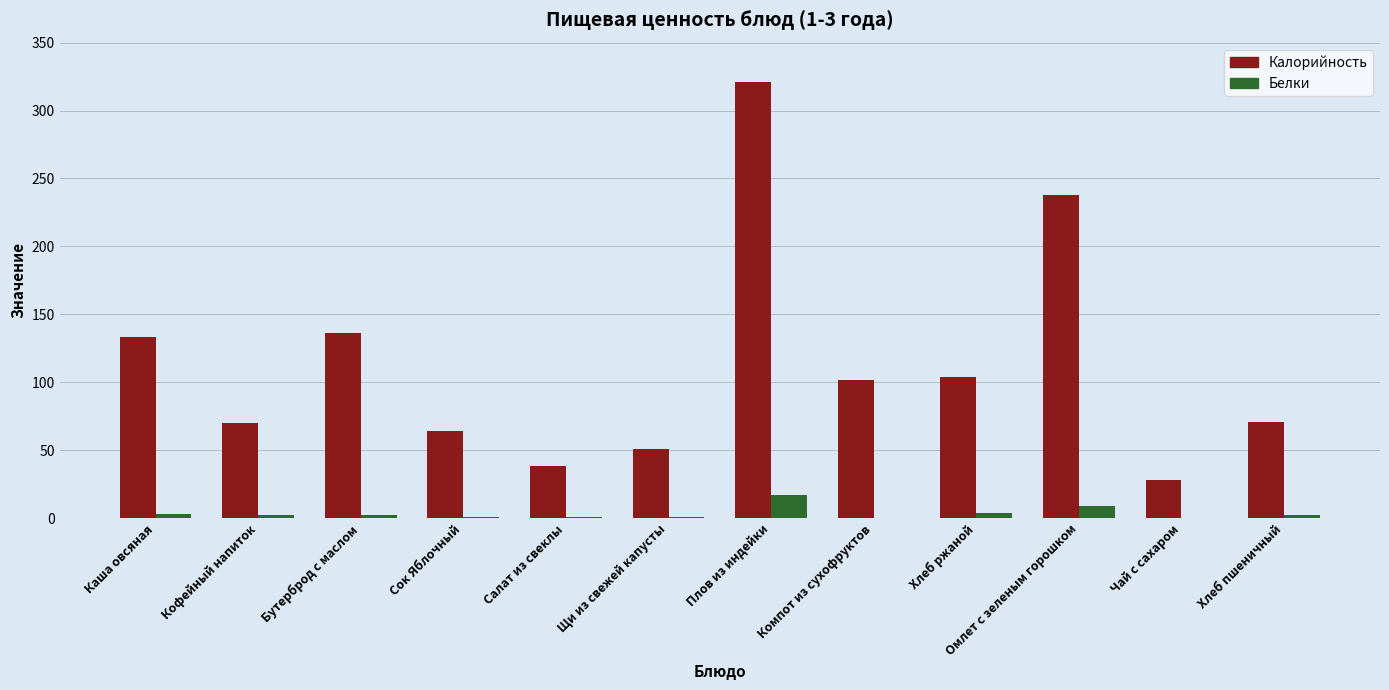

What is the maximum value for Белки?

17.0